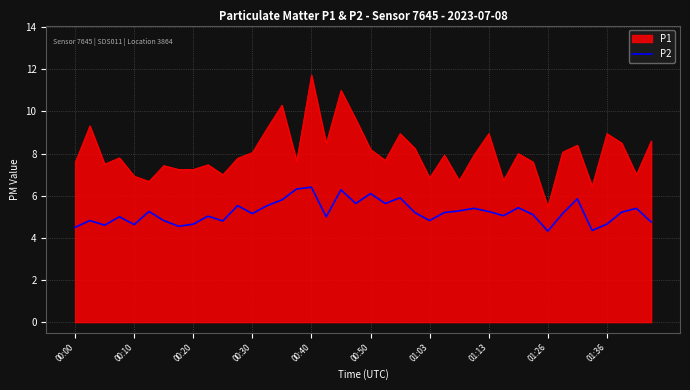

Which series has the largest range (max minus min)?

P1